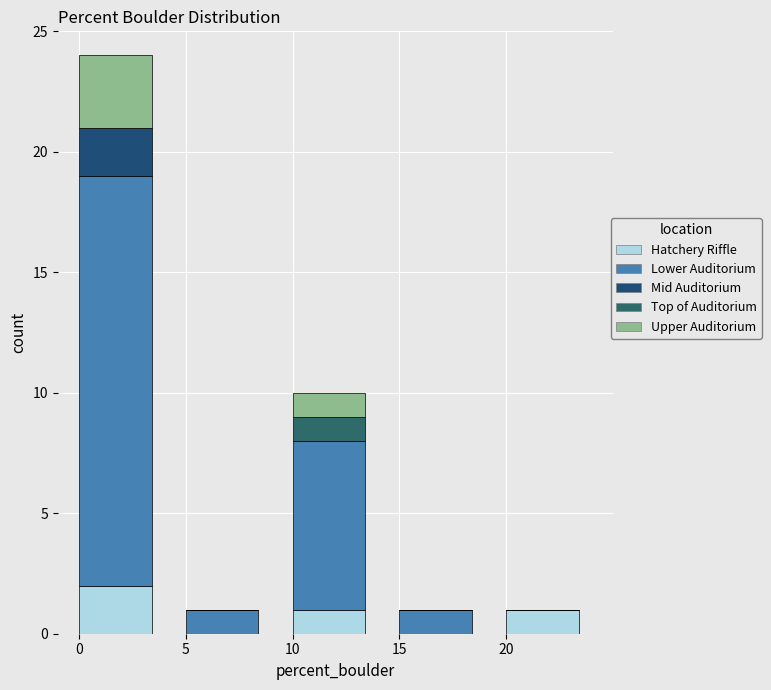

Count the number of data series in this chart.

5